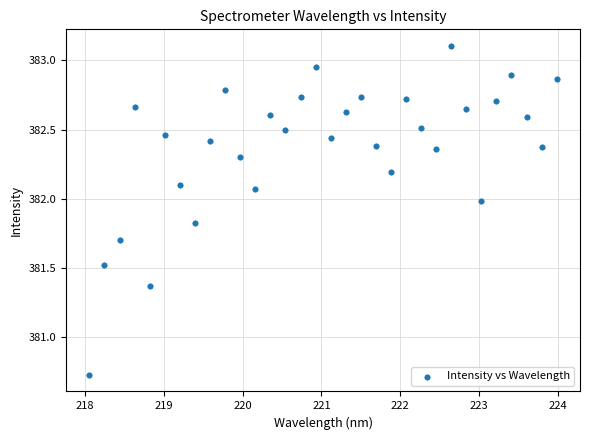

What is the range of X values (max minus min)?

5.9